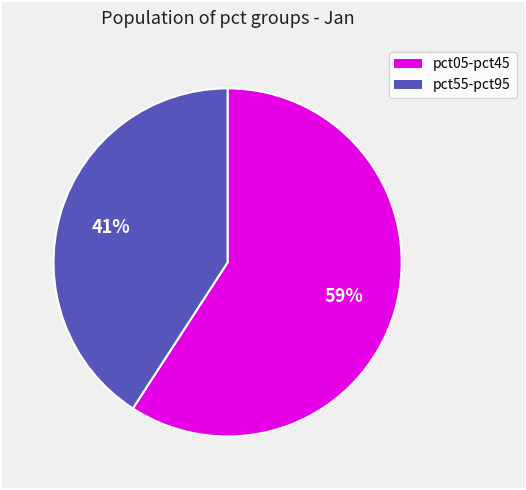

To the nearest percent, what is the difference between the largest and smallest slice percentages?

18%